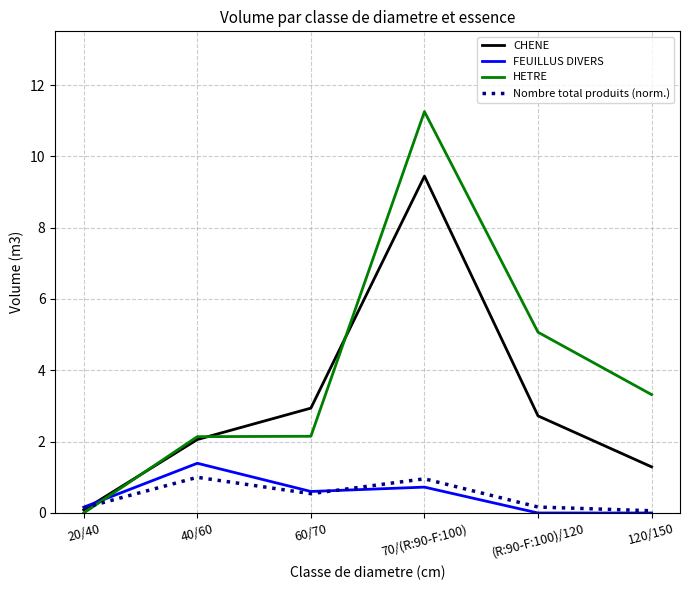

How many series are shown in this chart?

4